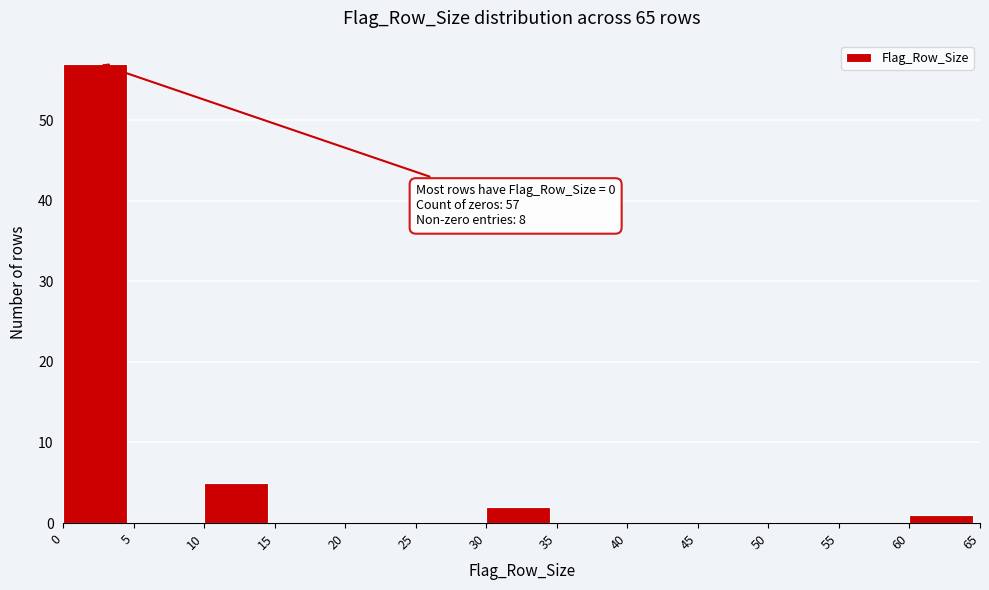

Which range on the x-axis has the tallest bar?

0 to 5